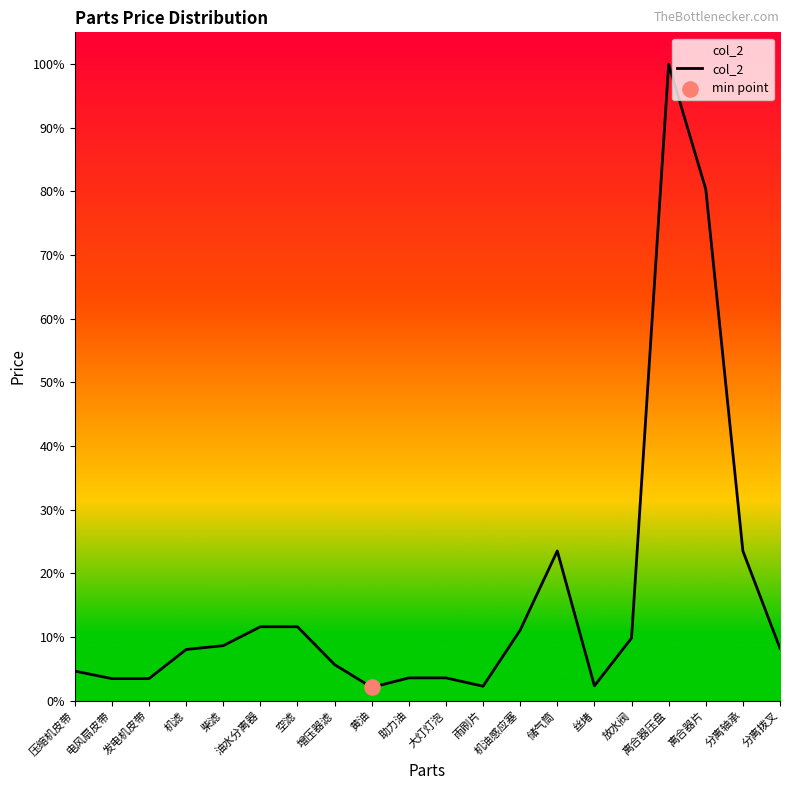

Between 空滤 and 储气筒, which is larger?

储气筒